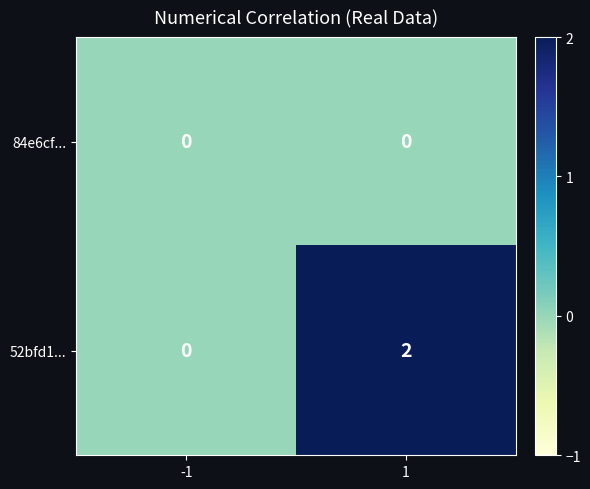

At which category is the sum across all series the highest?

1